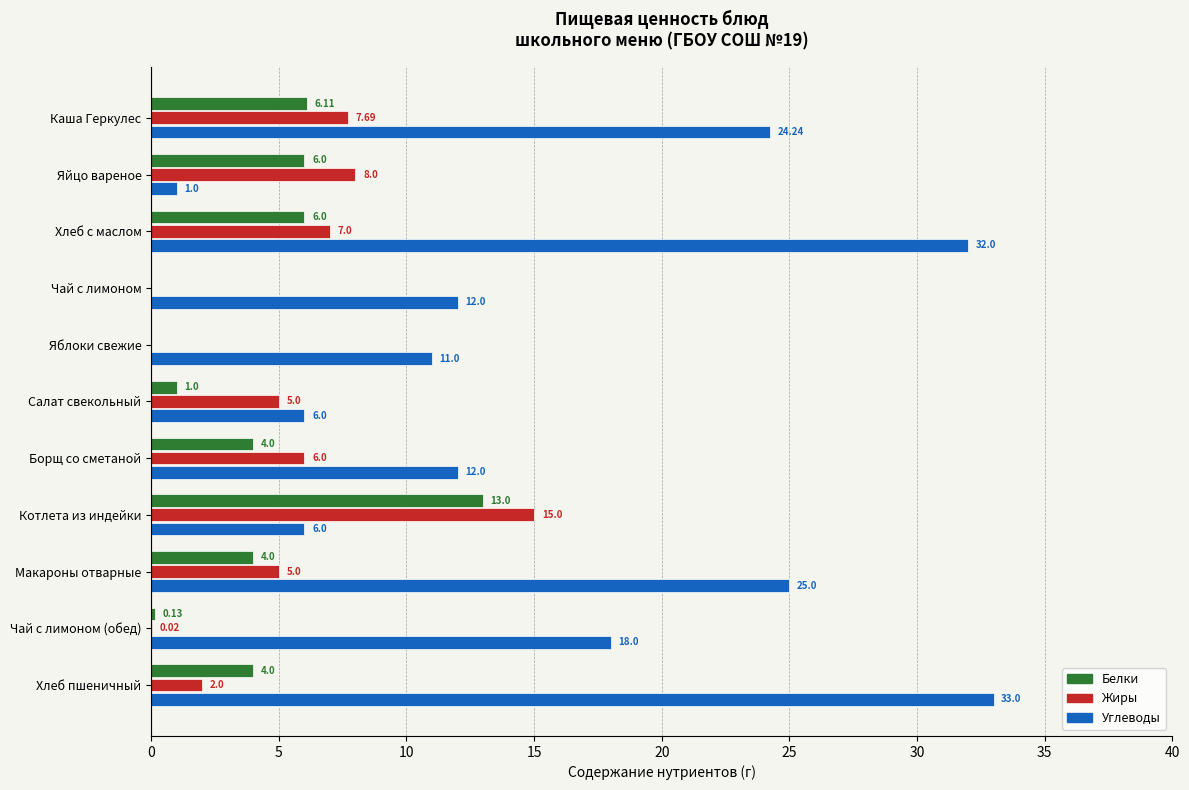

Which label corresponds to the largest value in the chart?

Хлеб пшеничный